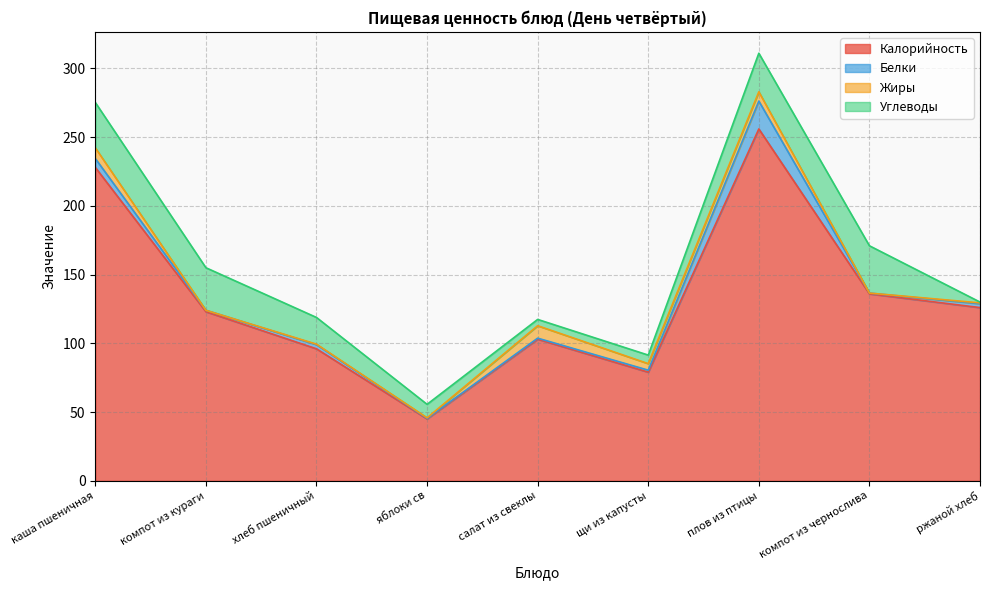

Does the chart have visible grid lines?

Yes